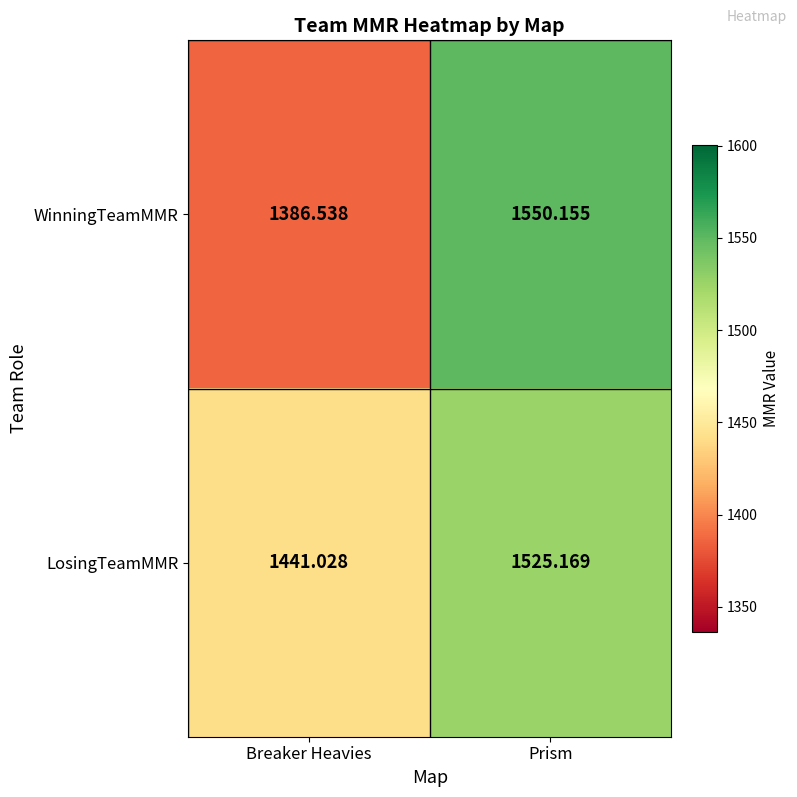

Between Breaker Heavies and Prism, which series saw the biggest shift?

WinningTeamMMR